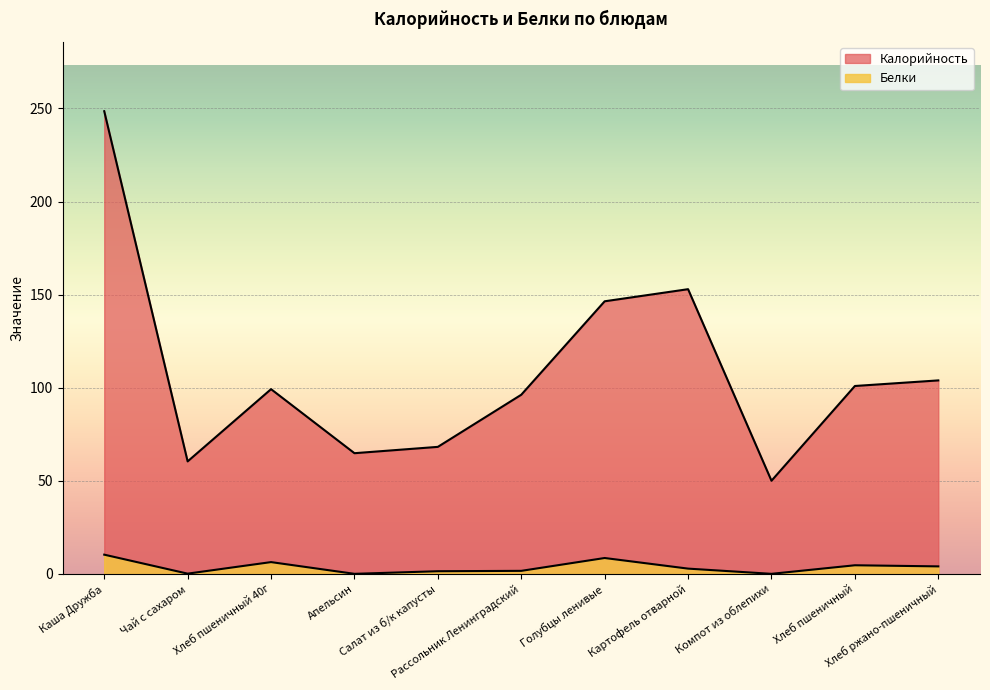

What are all the series names shown in the legend?

Калорийность, Белки